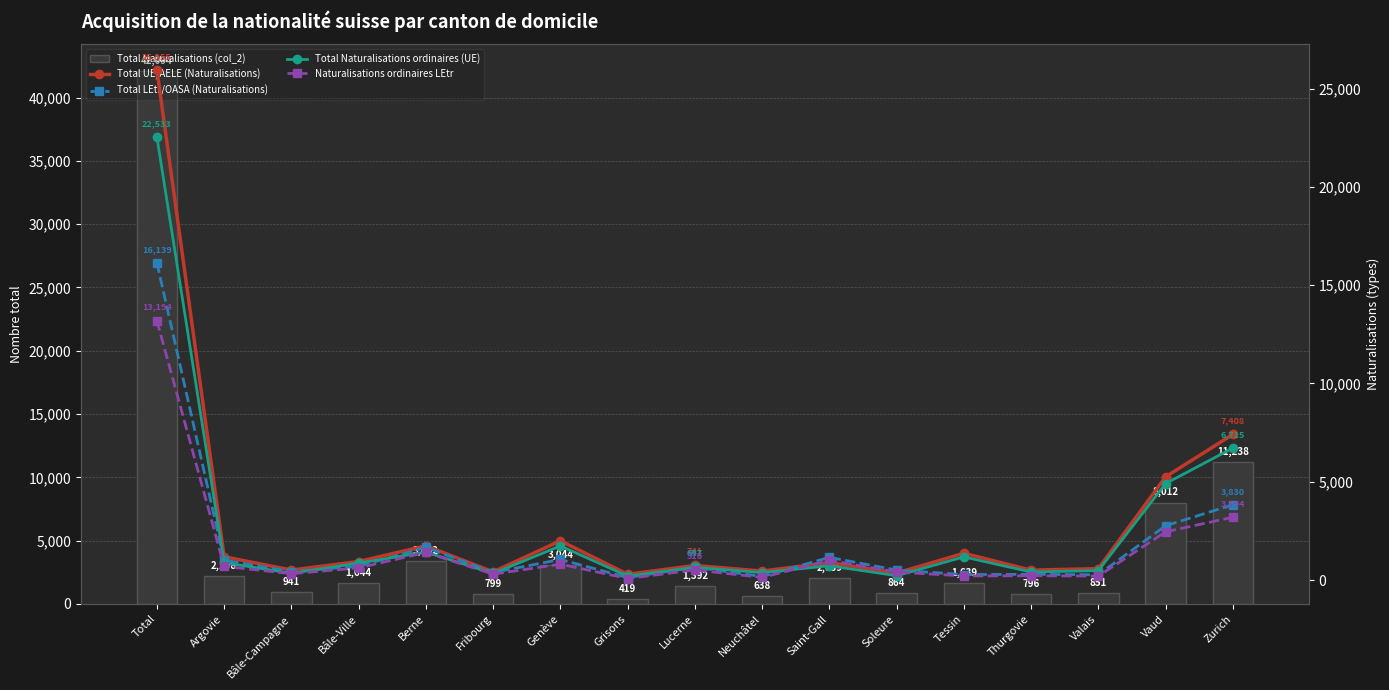

What are all the series names shown in the legend?

Total Naturalisations (col_2), Total UE/AELE (Naturalisations), Total LEtr/OASA (Naturalisations), Total Naturalisations ordinaires (UE), Naturalisations ordinaires LEtr